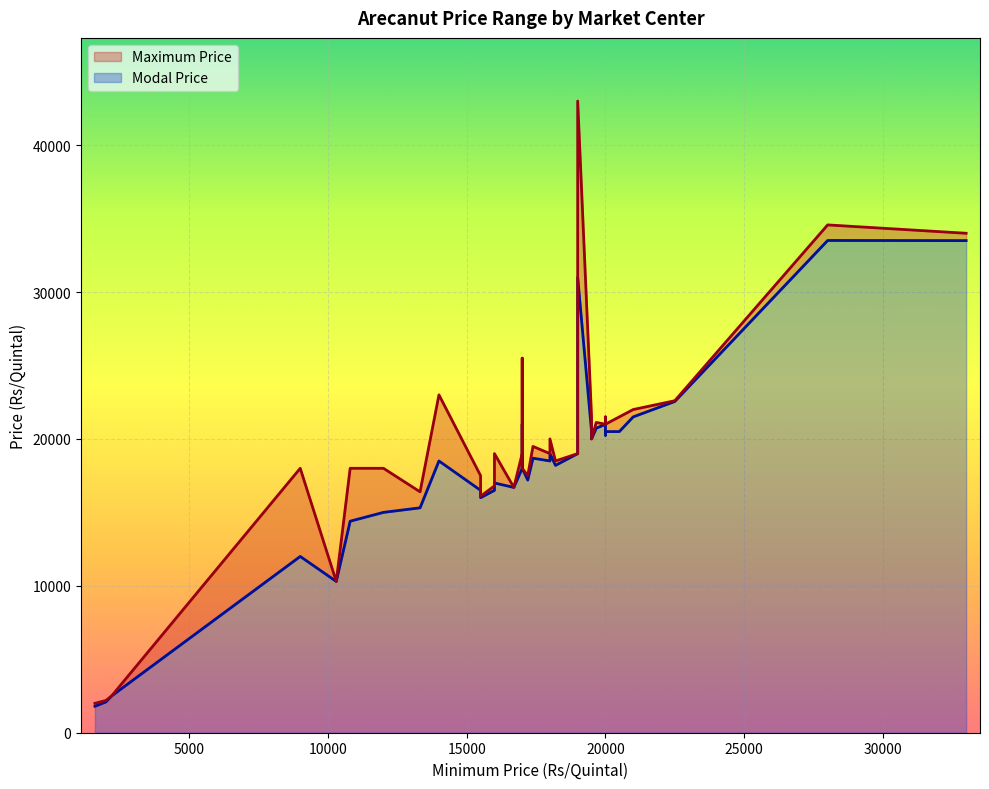

Where is the first local minimum for Maximum Price?

1